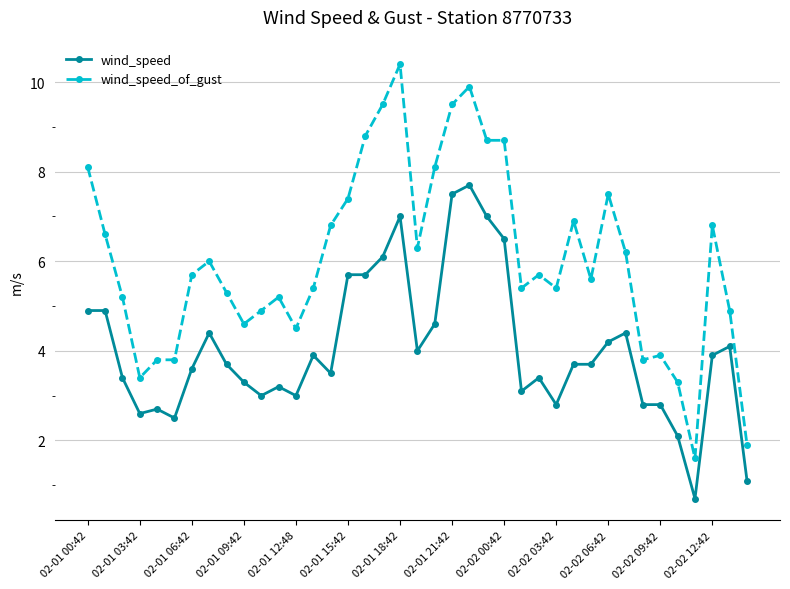

Does the chart have visible grid lines?

Yes